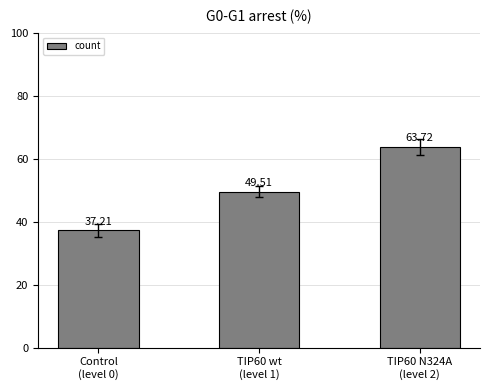

Does the chart contain any negative values?

No